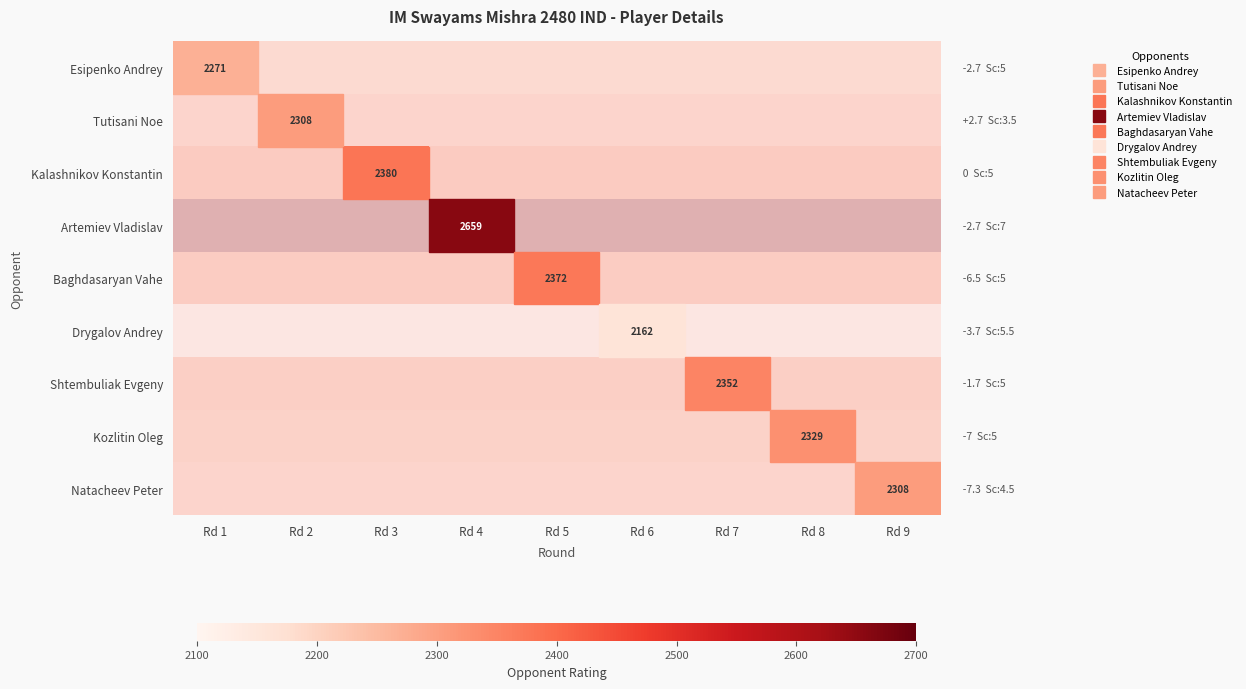

At which category does the chart reach its minimum across all series?

Rd 1